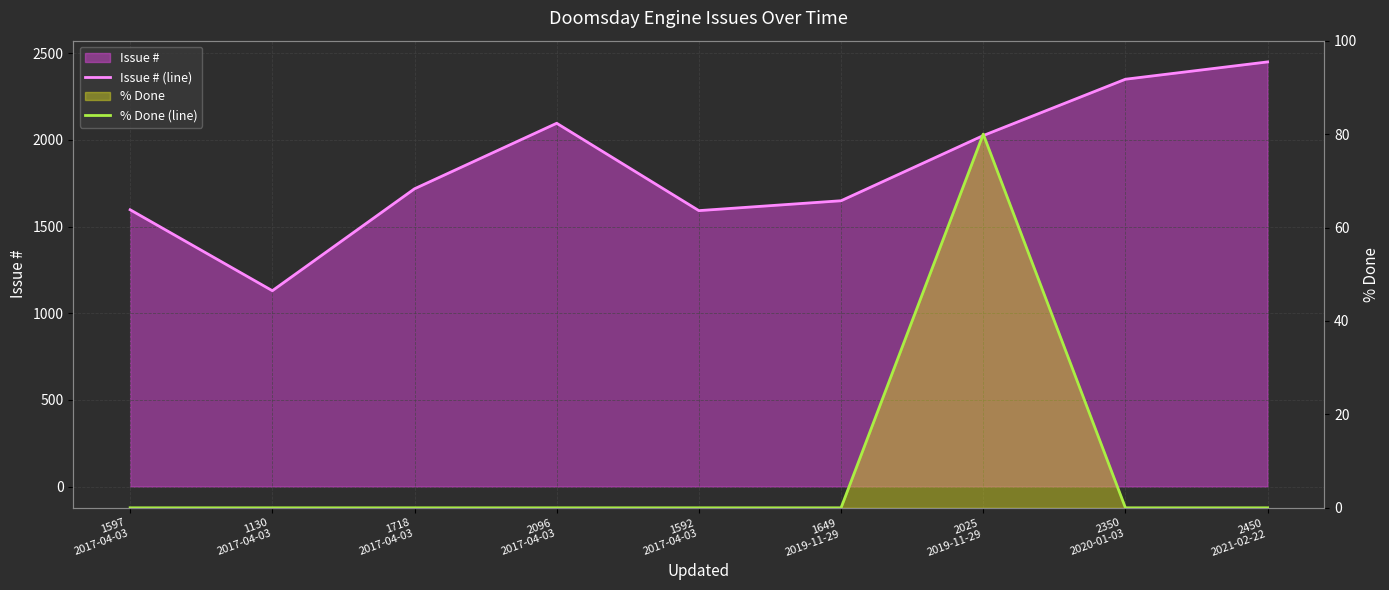

Is it true that % Done (line) equals 0 at 1592
2017-04-03?

True